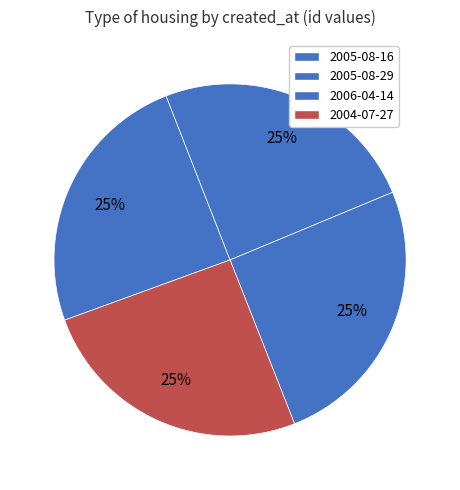

What is the ratio of the value at 2005-08-16 to the value at 2004-07-27?

1.0